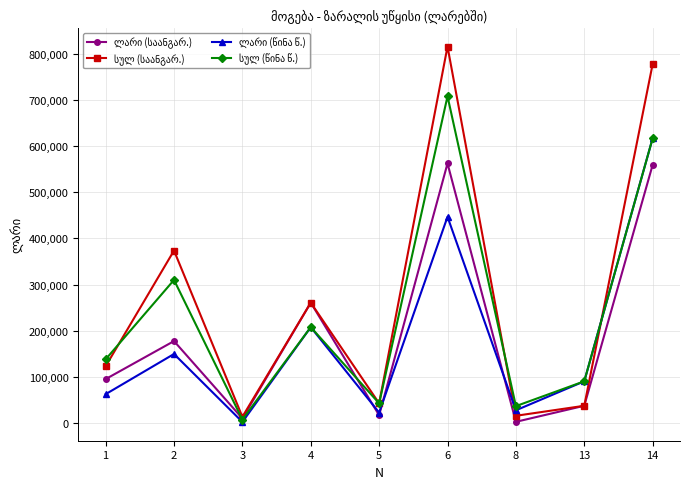

After their last crossing, which series has the higher values: ლარი (საანგარ.) or სულ (წინა წ.)?

სულ (წინა წ.)